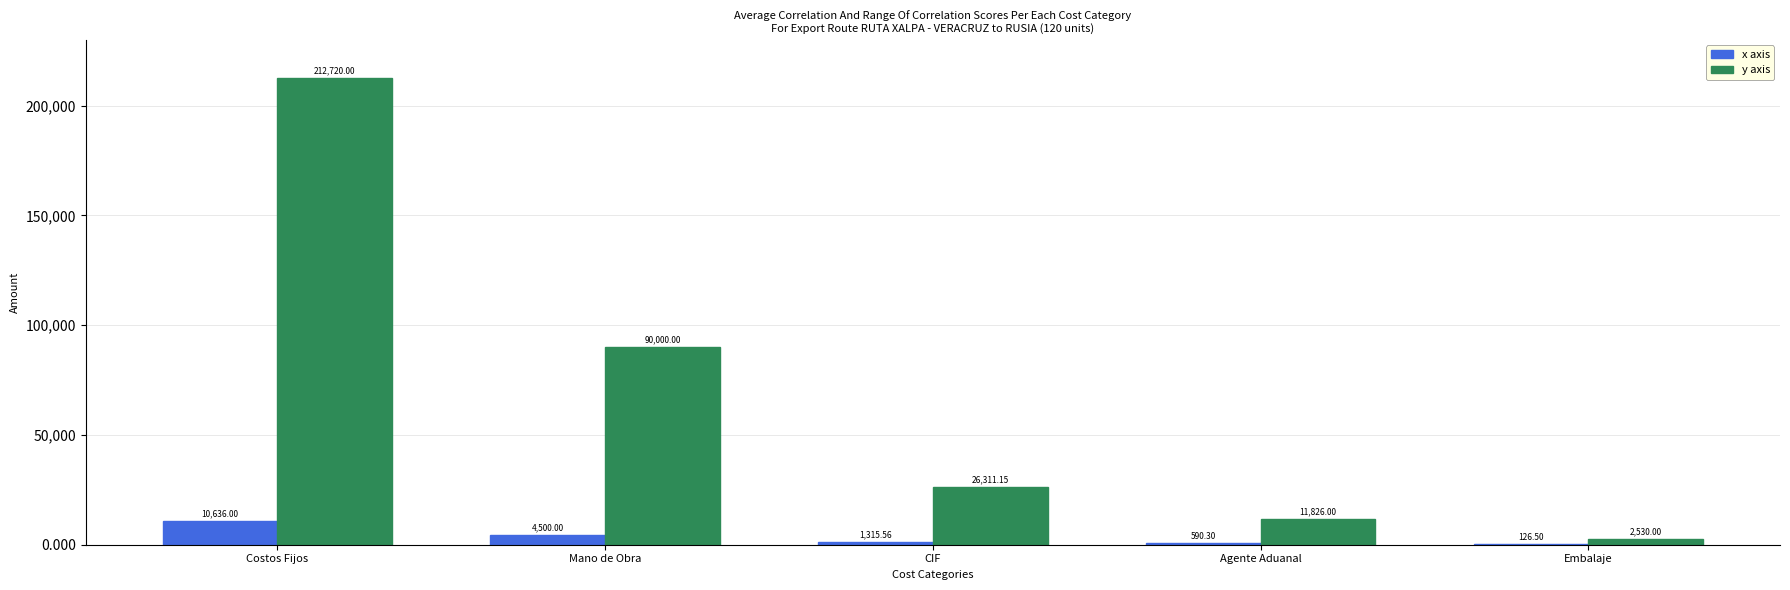

What is the greatest value displayed?

212720.0